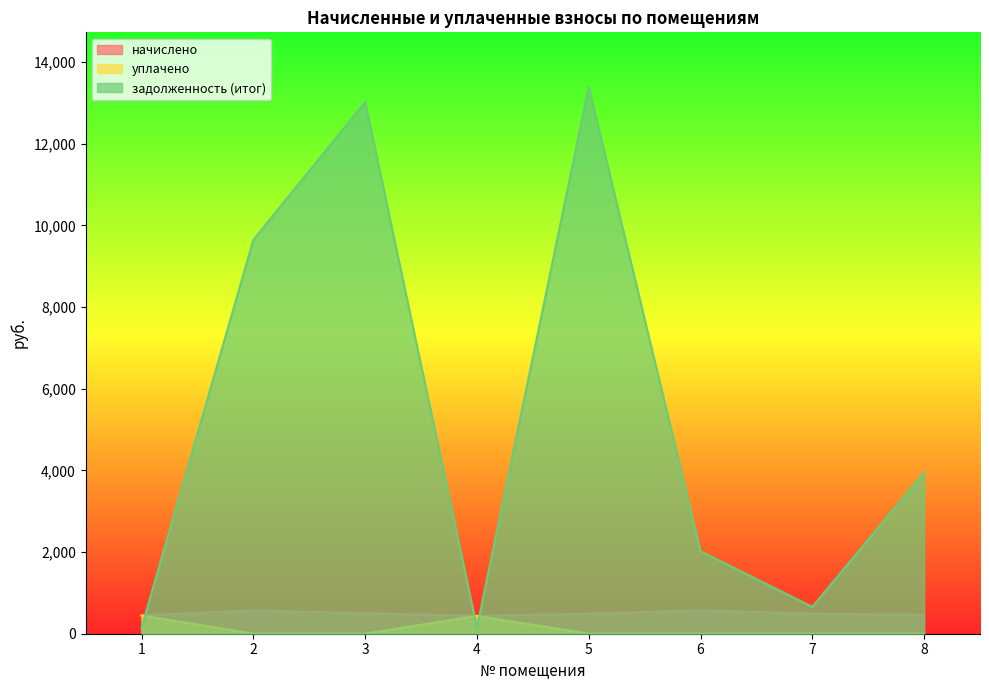

What is the total value across all series at 5?

13875.6